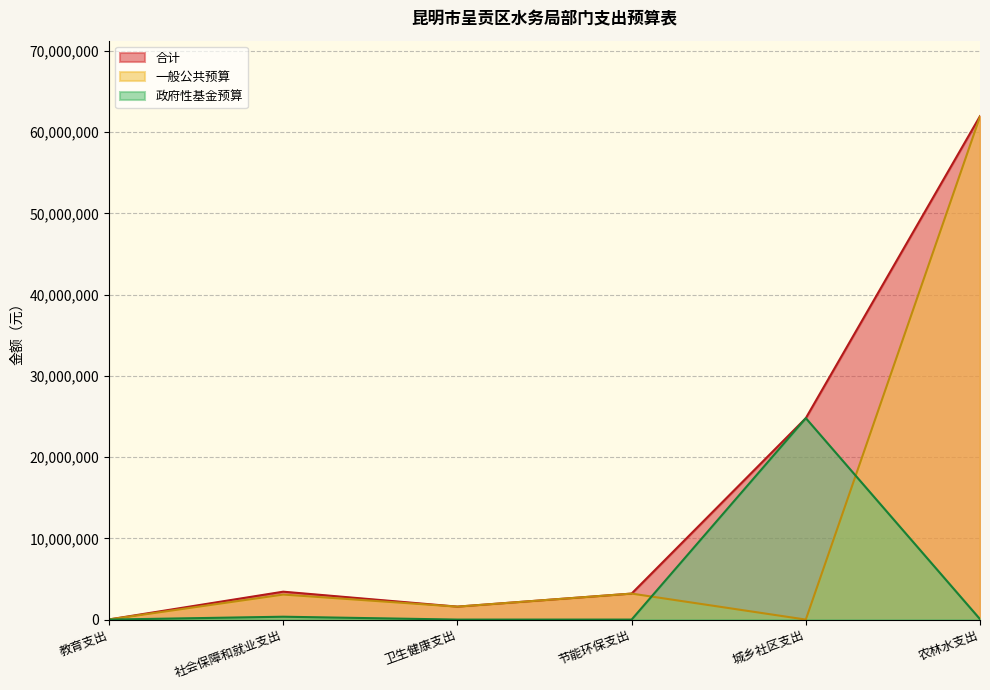

Is it true that 一般公共预算 equals 929194.6 at 节能环保支出?

False